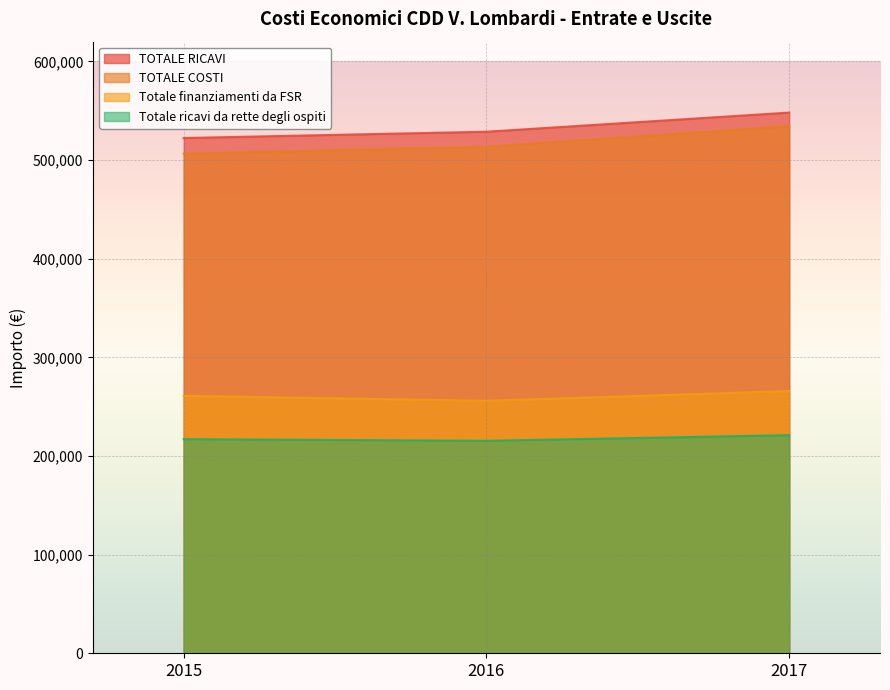

Which label corresponds to the smallest value in the chart?

2016